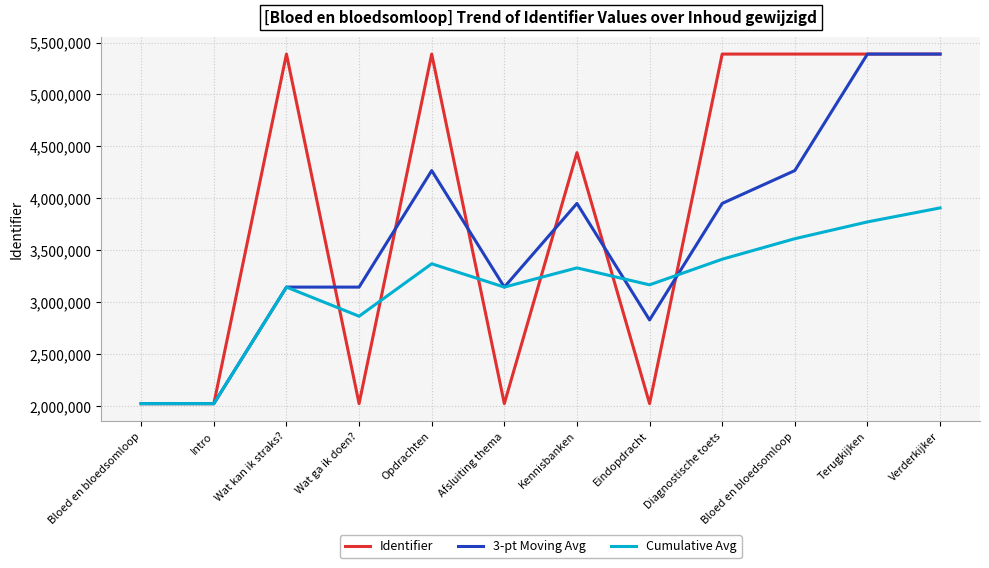

What is the sum of the 3-pt Moving Avg values at Kennisbanken and Intro?

5974156.8